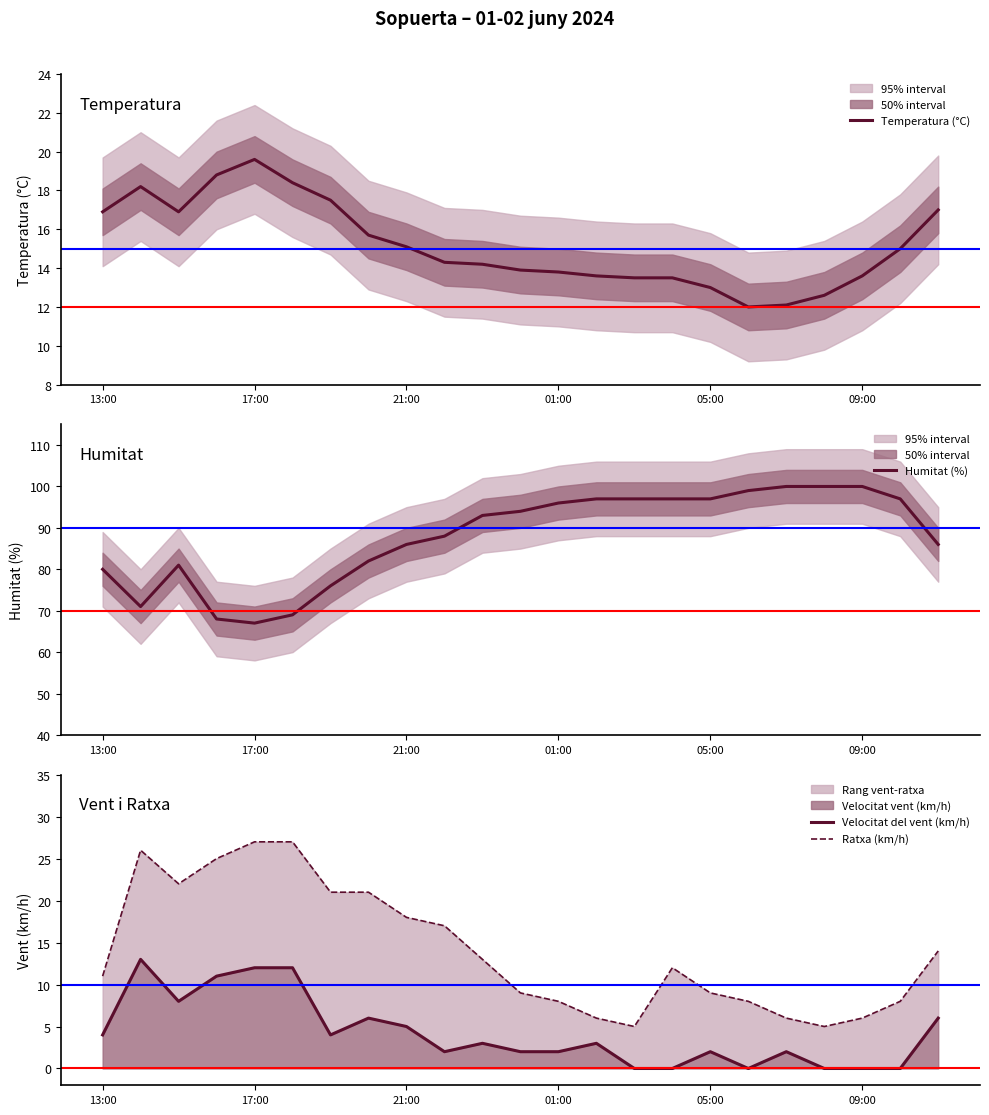

The Temperatura (°C) series shows 16.9 at 13:00. True or false?

True